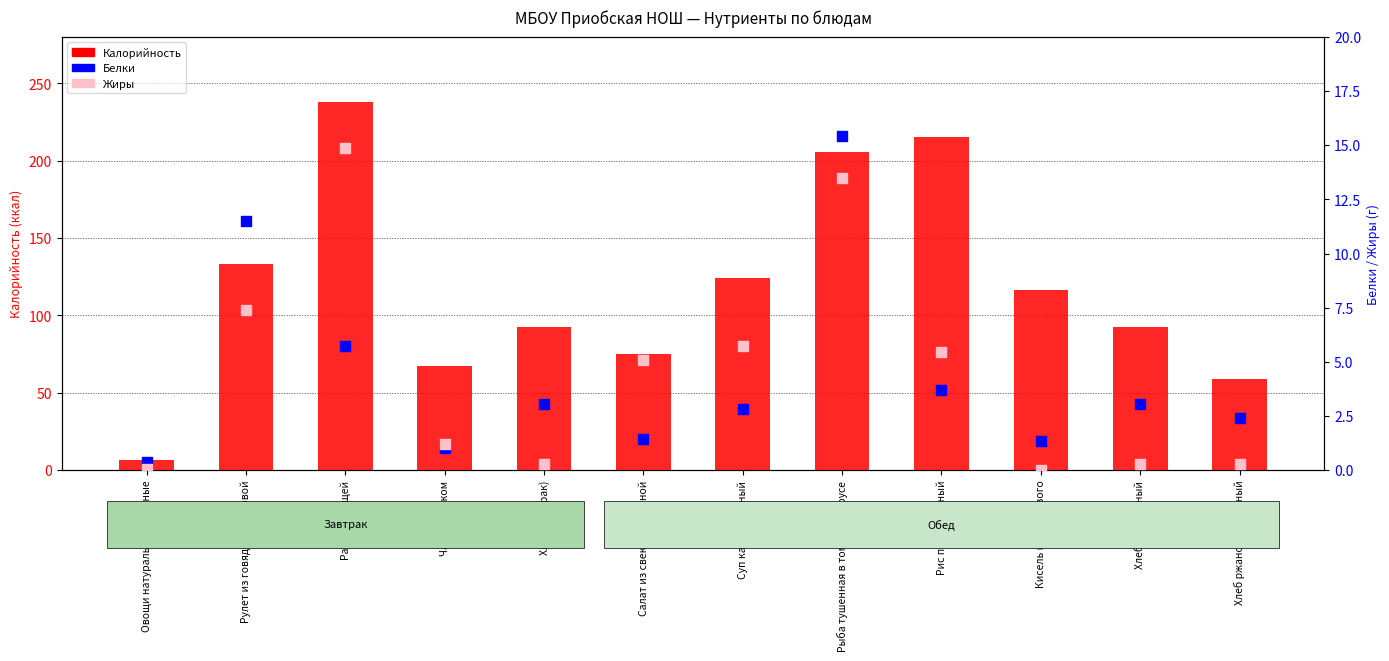

At which category is the sum across all series the highest?

Рагу из овощей